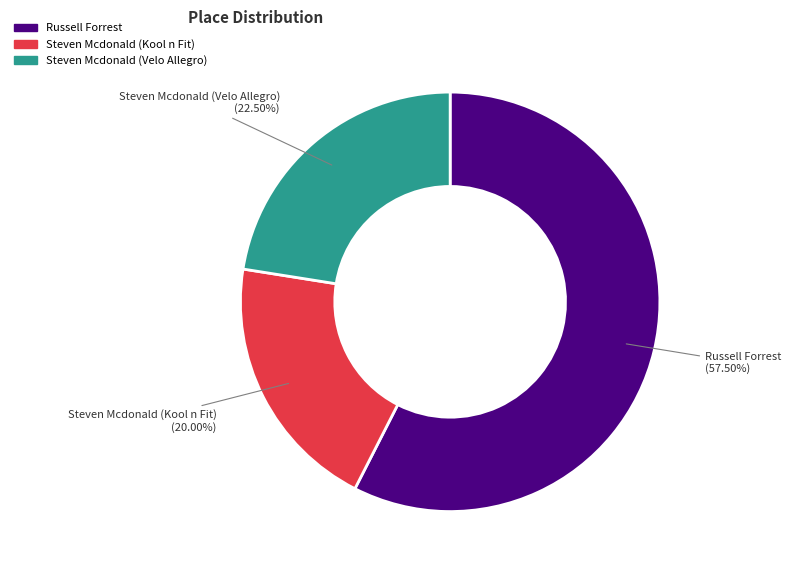

Which slice is the largest?

Russell Forrest